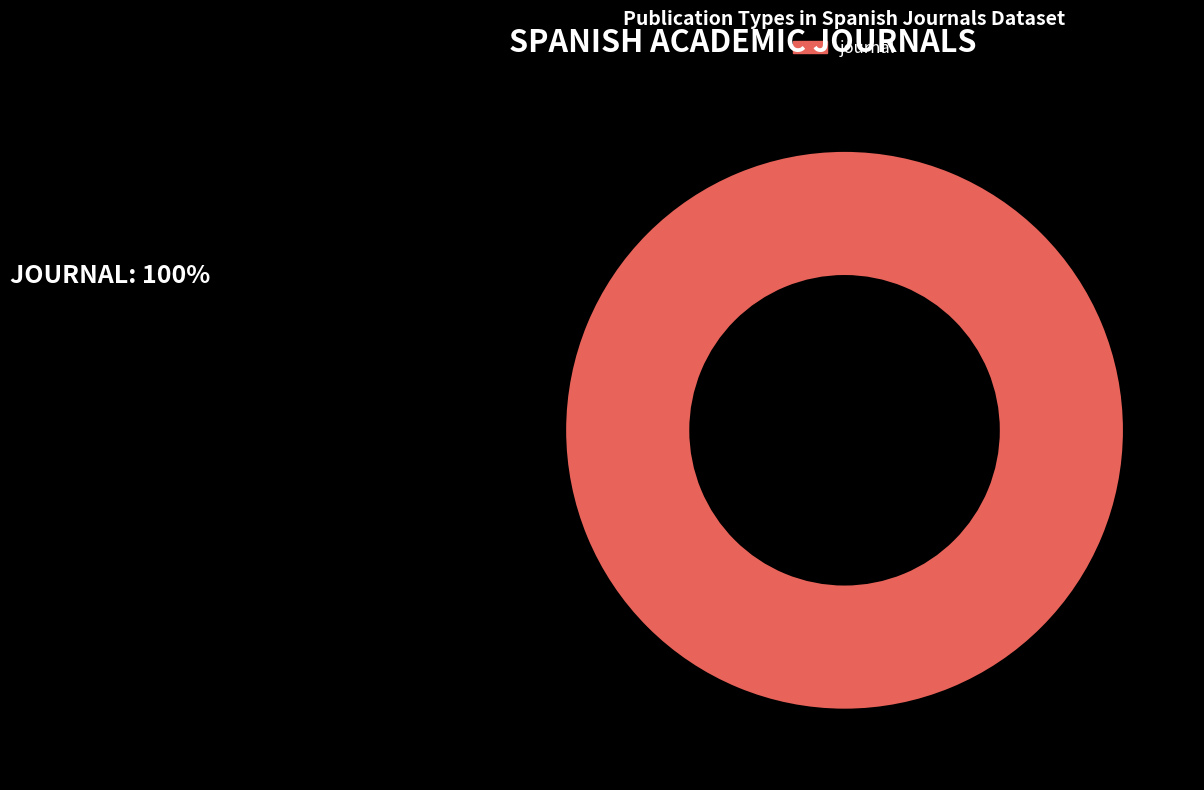

True or false: journal accounts for 100% of the total.

True